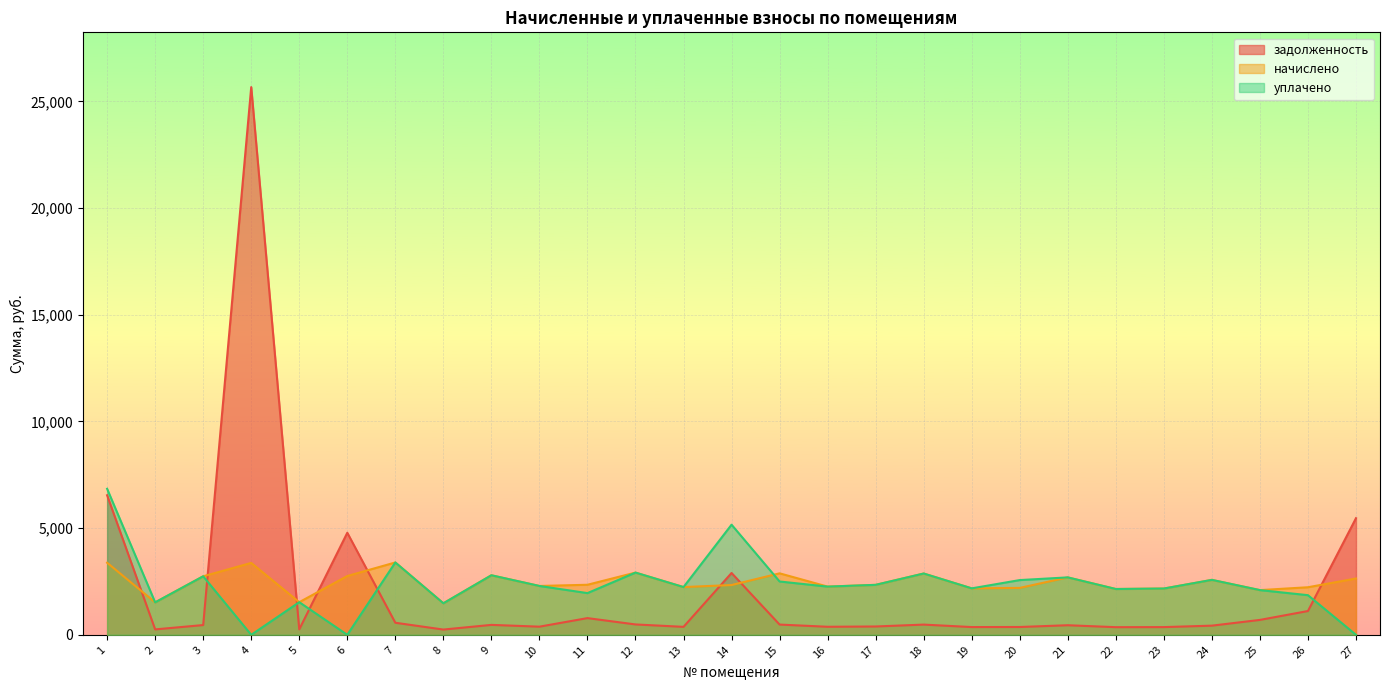

Where is уплачено nearest to the value 3421?

7